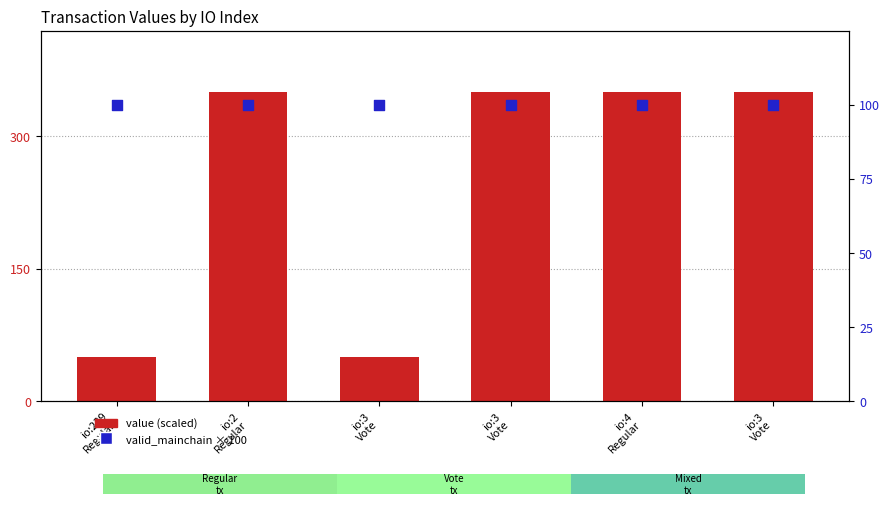

Which series reaches the minimum Y coordinate?

value